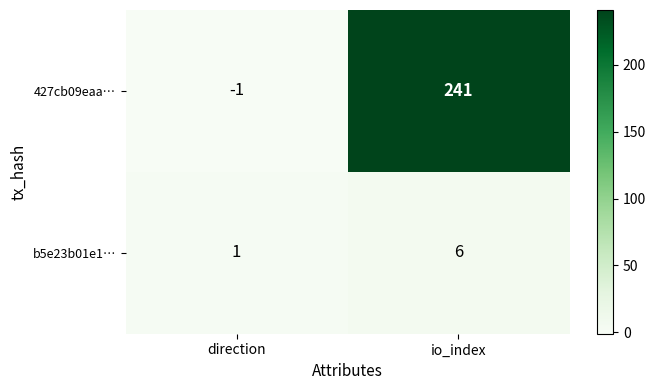

Which category has the lowest value across all series?

direction